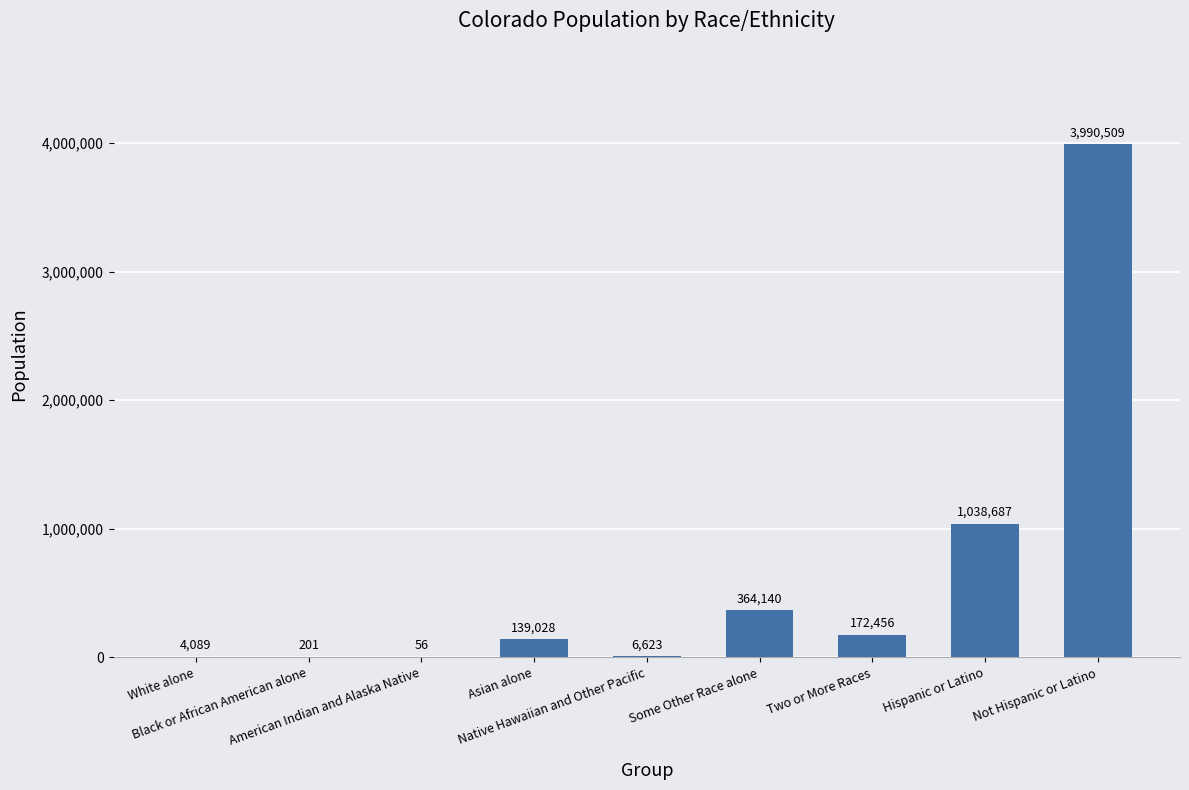

What is the greatest value displayed?

3990509